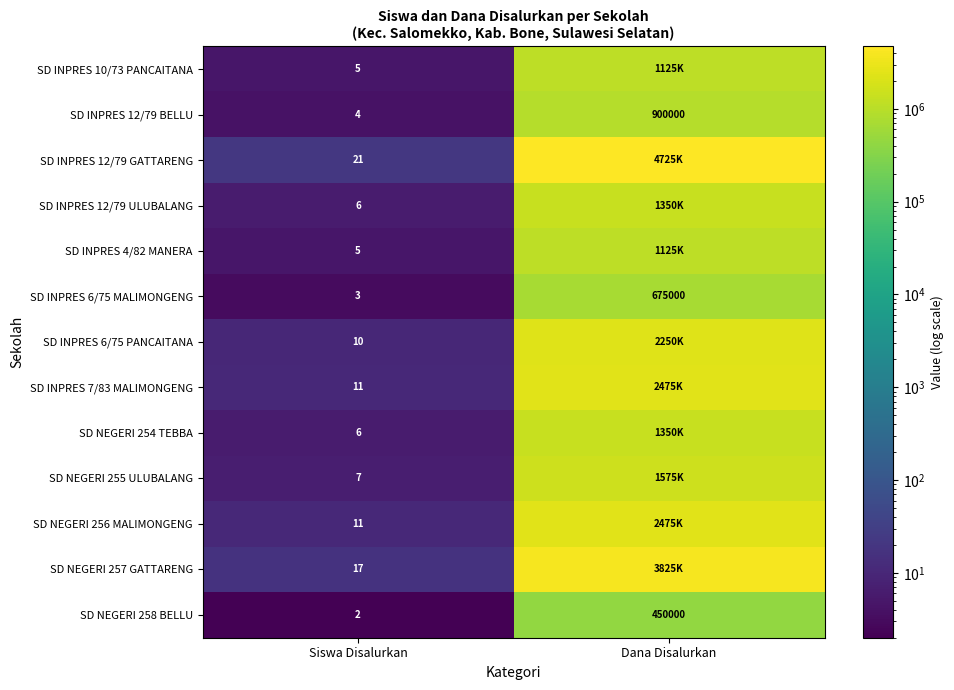

Between Dana Disalurkan and Siswa Disalurkan, which is larger?

Dana Disalurkan